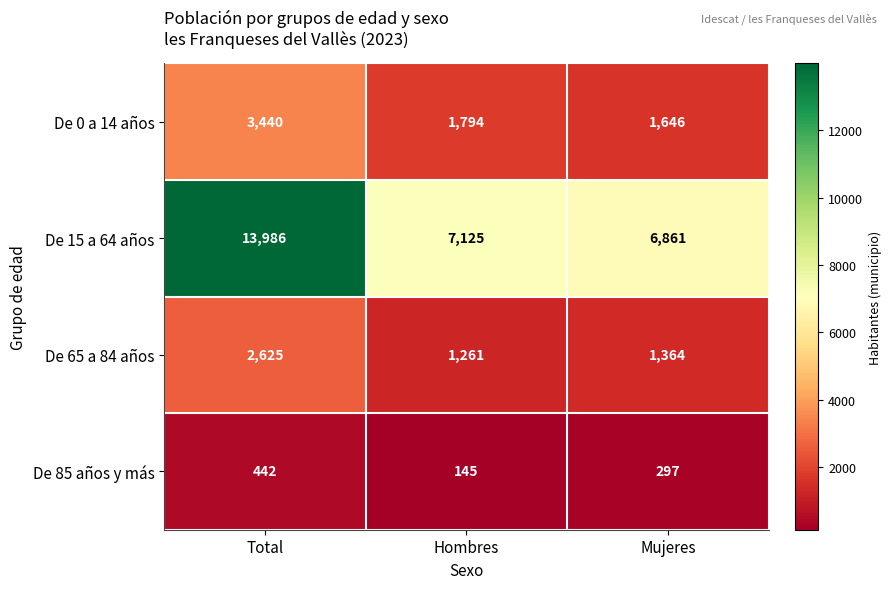

Reading right to left, extract all data points from this chart.

De 0 a 14 años: Mujeres=1646	Hombres=1794	Total=3440
De 15 a 64 años: Mujeres=6861	Hombres=7125	Total=13986
De 65 a 84 años: Mujeres=1364	Hombres=1261	Total=2625
De 85 años y más: Mujeres=297	Hombres=145	Total=442